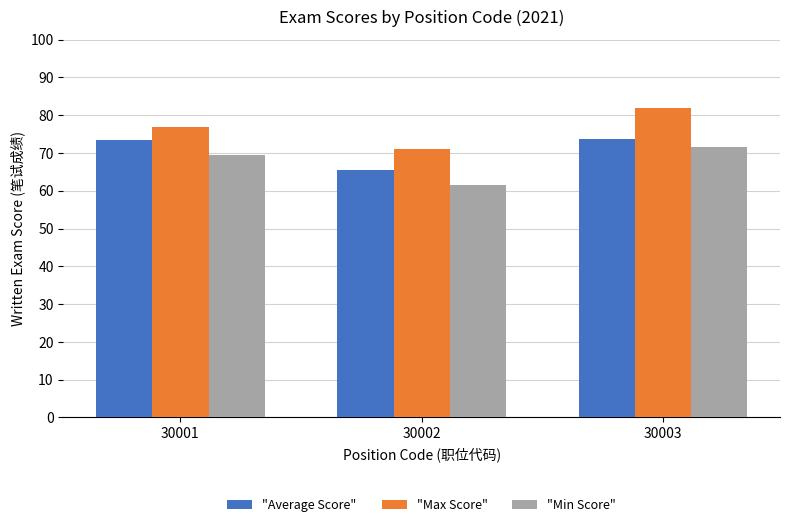

How many values in the "Max Score" series are below 77?

1